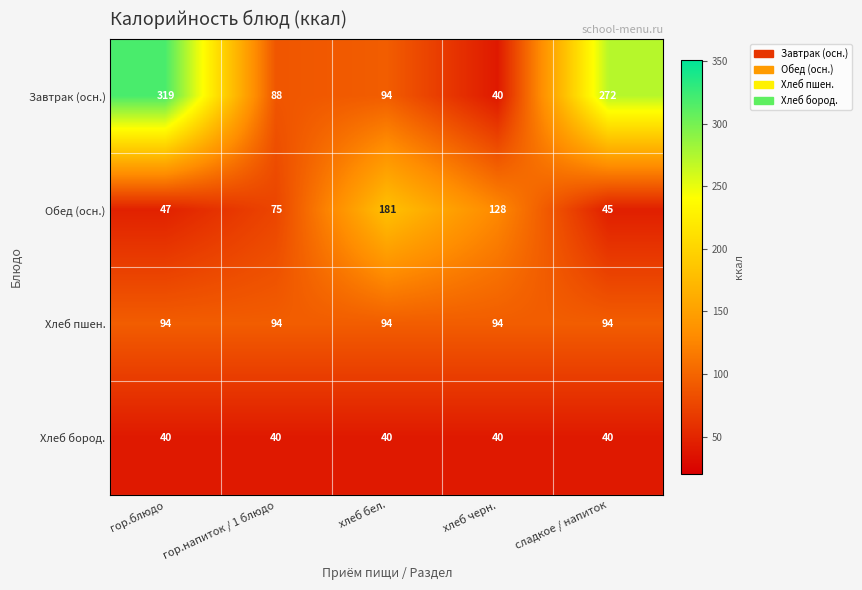

At гор.напиток / 1 блюдо, list the series in order from largest to smallest.

Хлеб пшен., Завтрак (осн.), Обед (осн.), Хлеб бород.